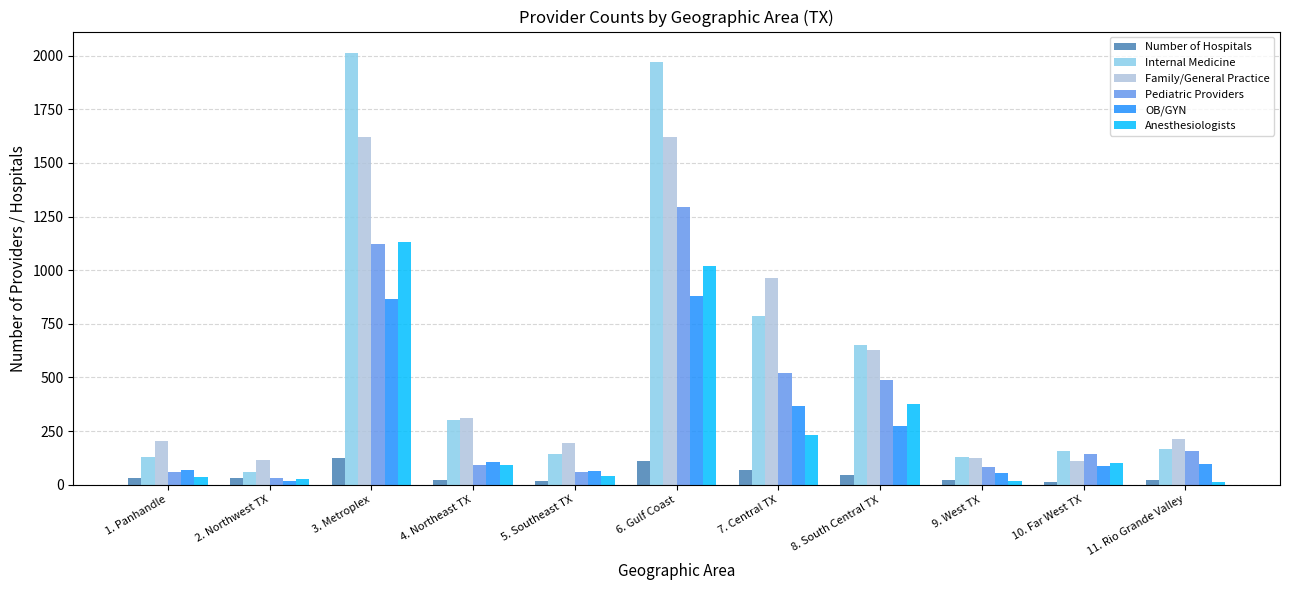

What is the greatest value displayed?

2012